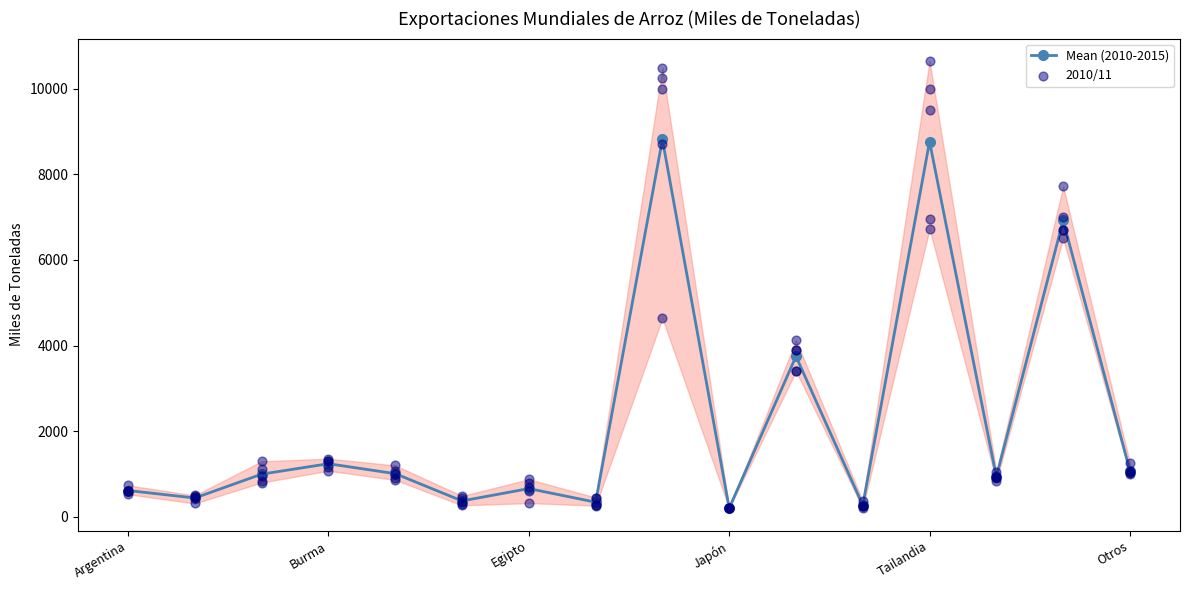

What is the total value across all series at 14?

13923.4